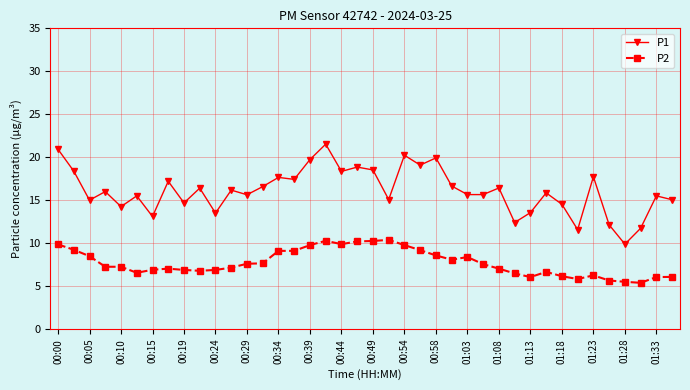

True or false: P2 and P1 cross at least once.

False